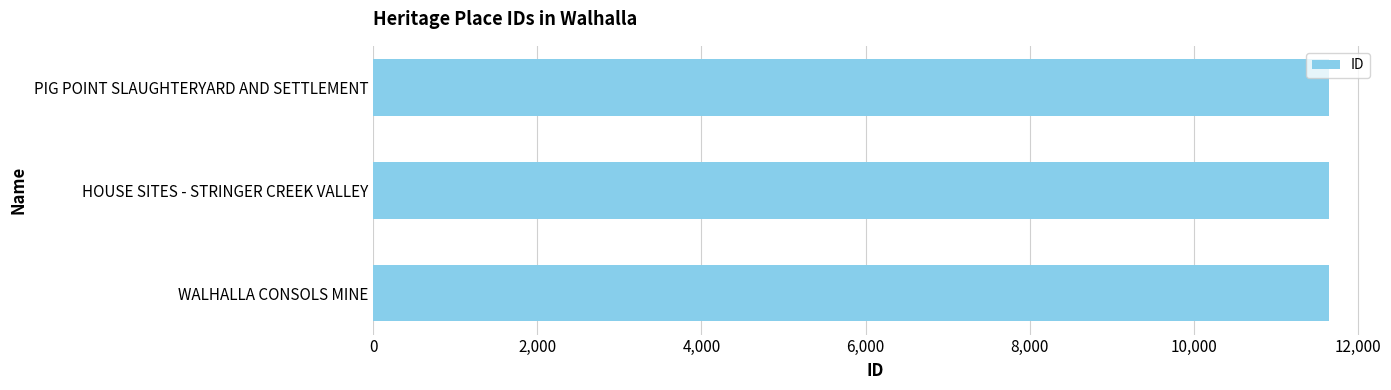

What is the maximum value shown in the chart?

11646